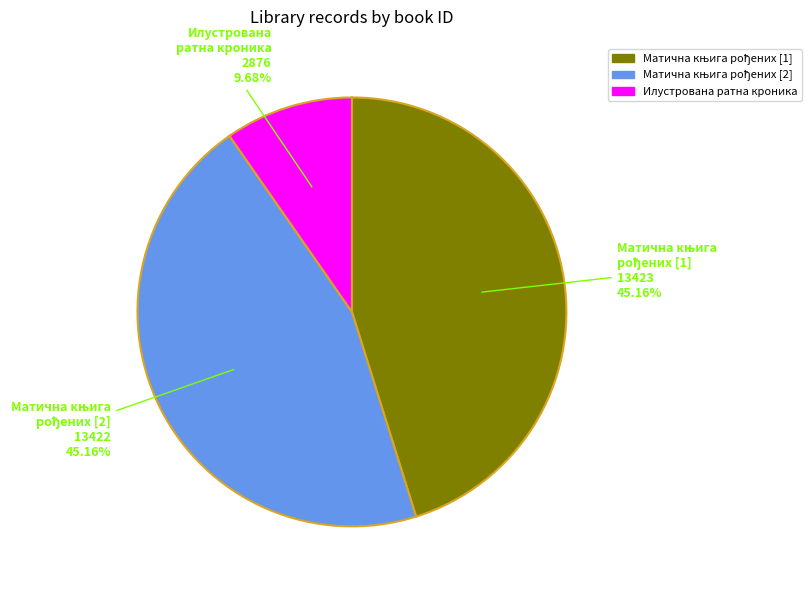

Does any single category account for the majority?

No